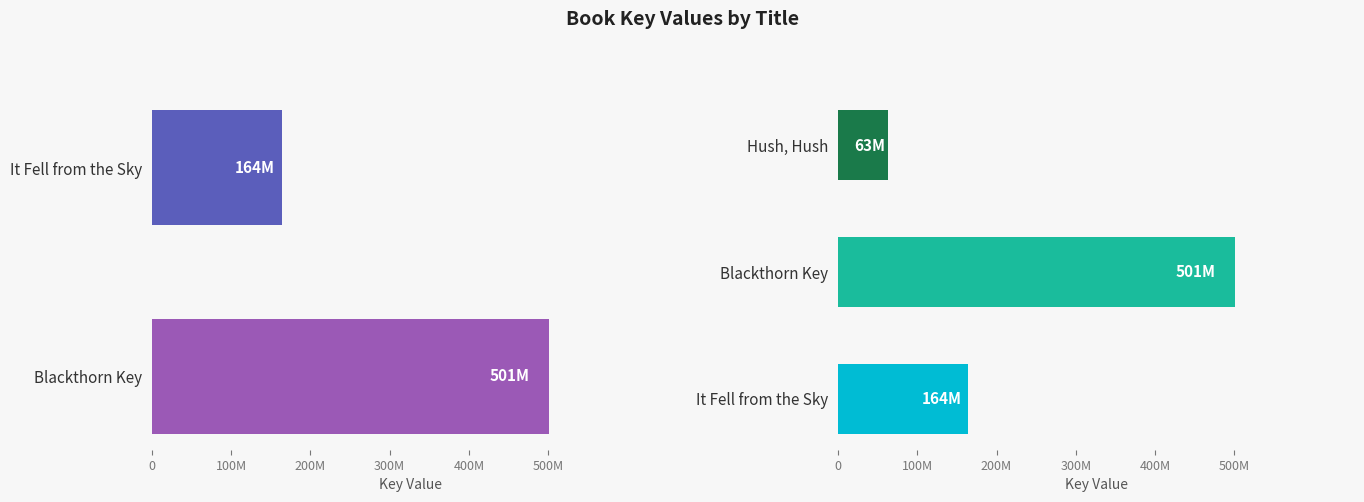

Reading left to right, extract all data points from this chart.

It Fell from the Sky=163739941	Blackthorn Key=501383390	Hush, Hush=62751203